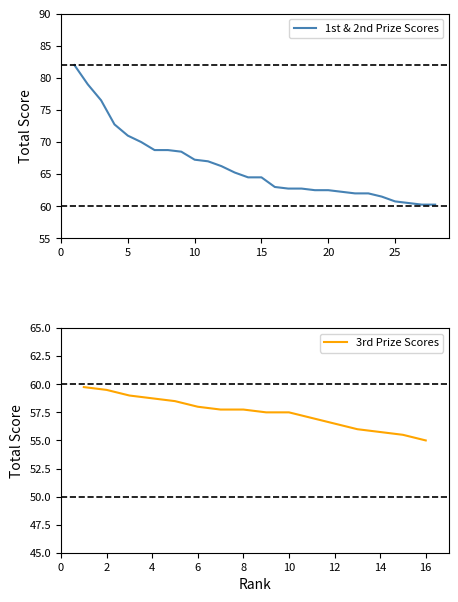

What is the highest value of the 1st & 2nd Prize Scores series?

82.0